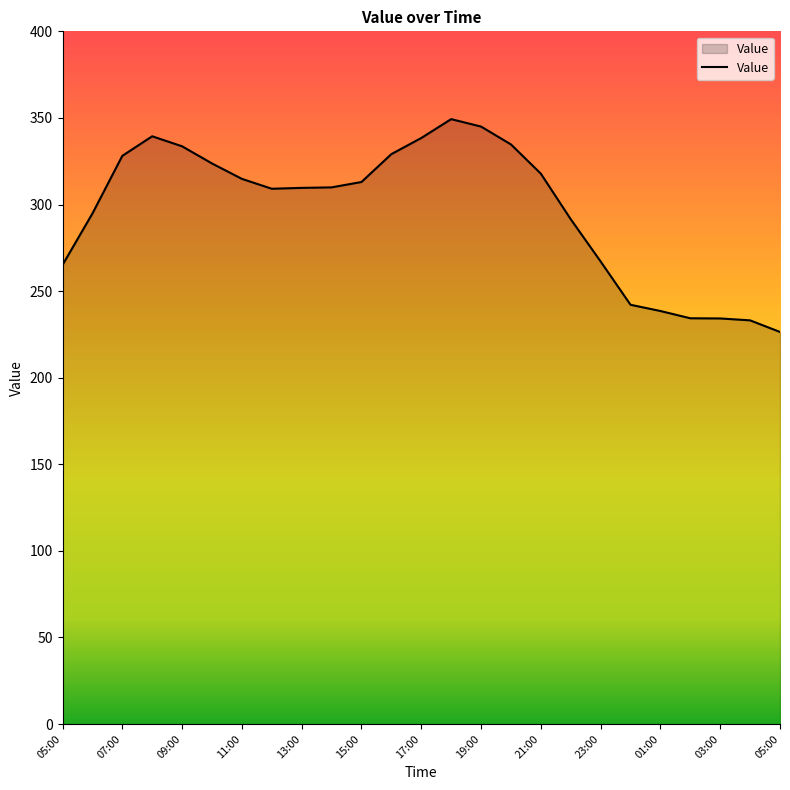

What is the difference between the maximum and minimum values?

122.9